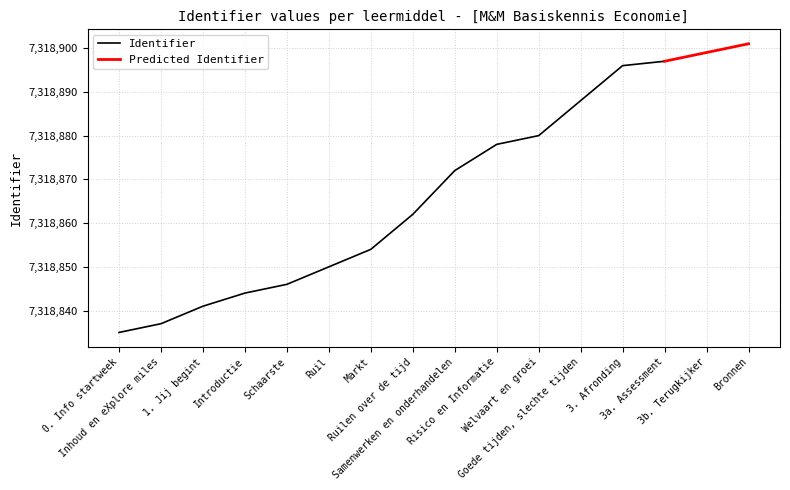

What is the label of the 8th point from the right?

Samenwerken en onderhandelen